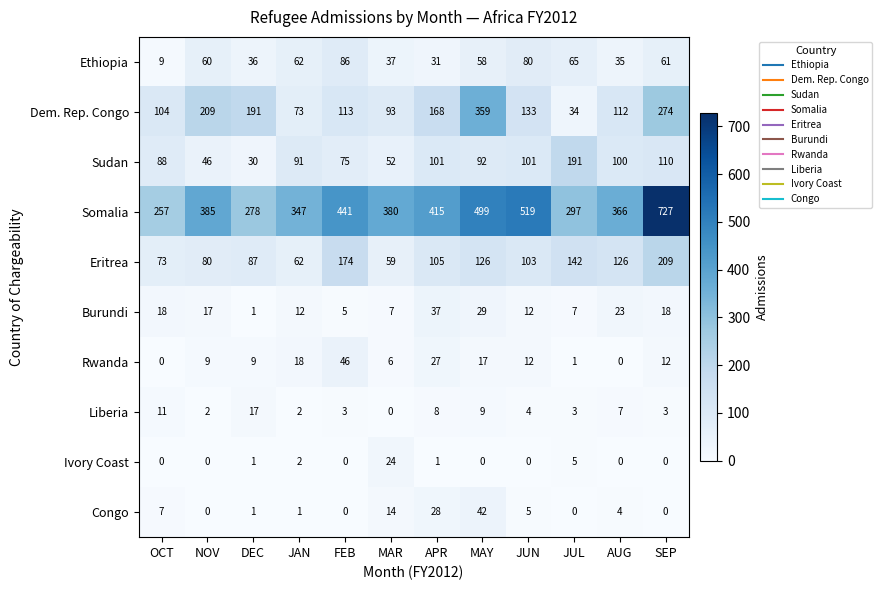

At JUL, list the series in order from smallest to largest.

Congo, Rwanda, Liberia, Ivory Coast, Burundi, Dem. Rep. Congo, Ethiopia, Eritrea, Sudan, Somalia